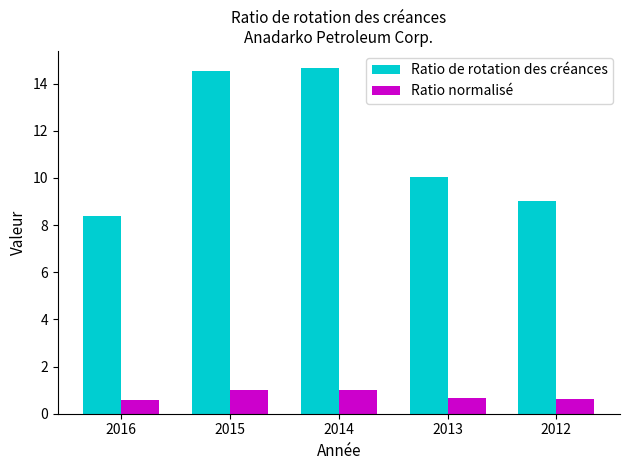

What is the maximum value for Ratio de rotation des créances?

14.7